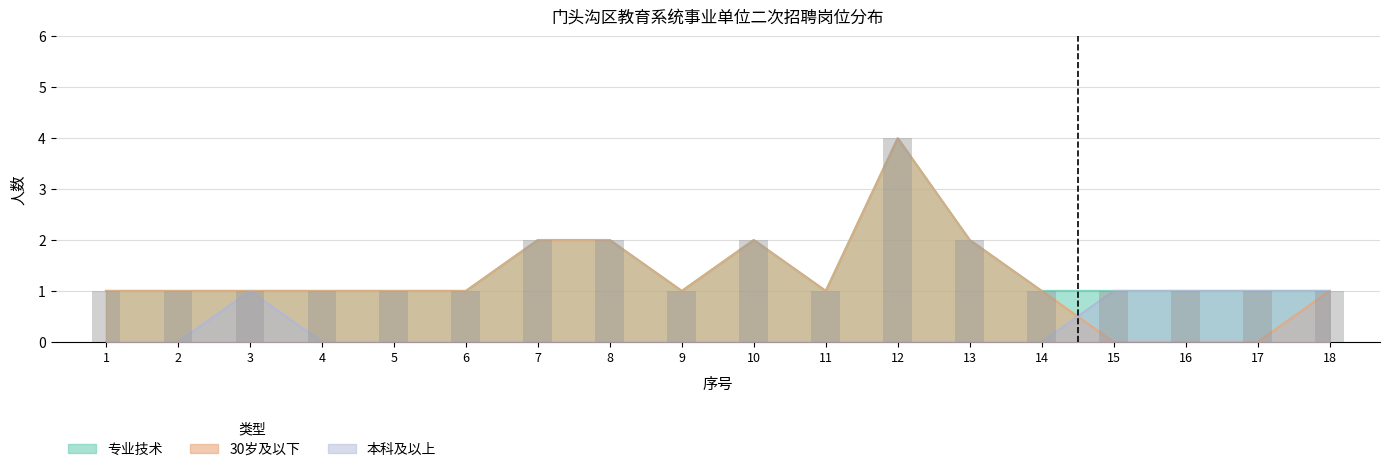

Between 5 and 18, which series saw the biggest shift?

本科及以上